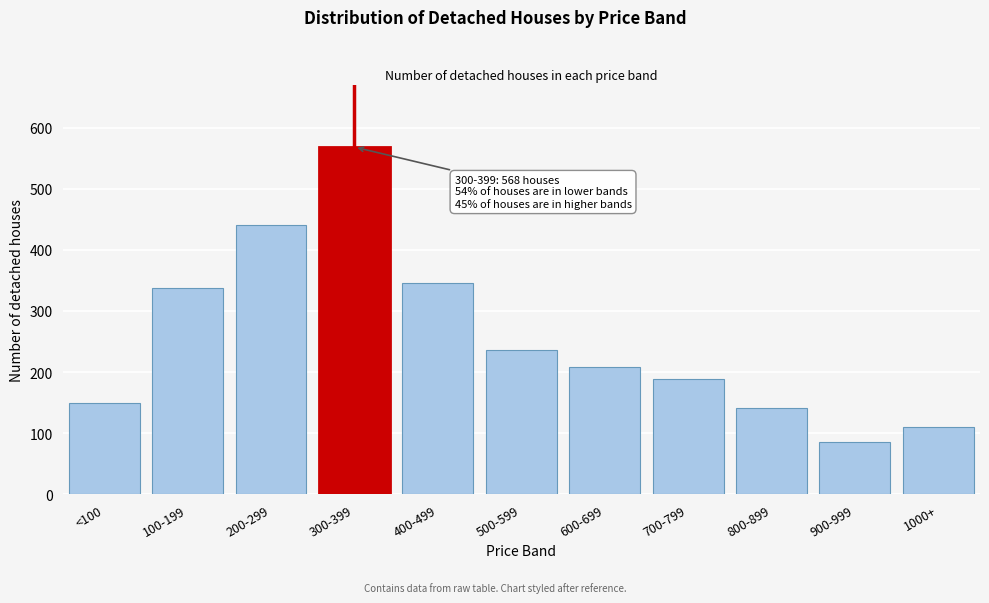

Reading left to right, transcribe all the data shown in this chart.

<100=150	100-199=337	200-299=440	300-399=568	400-499=345	500-599=236	600-699=208	700-799=189	800-899=142	900-999=85	1000+=110